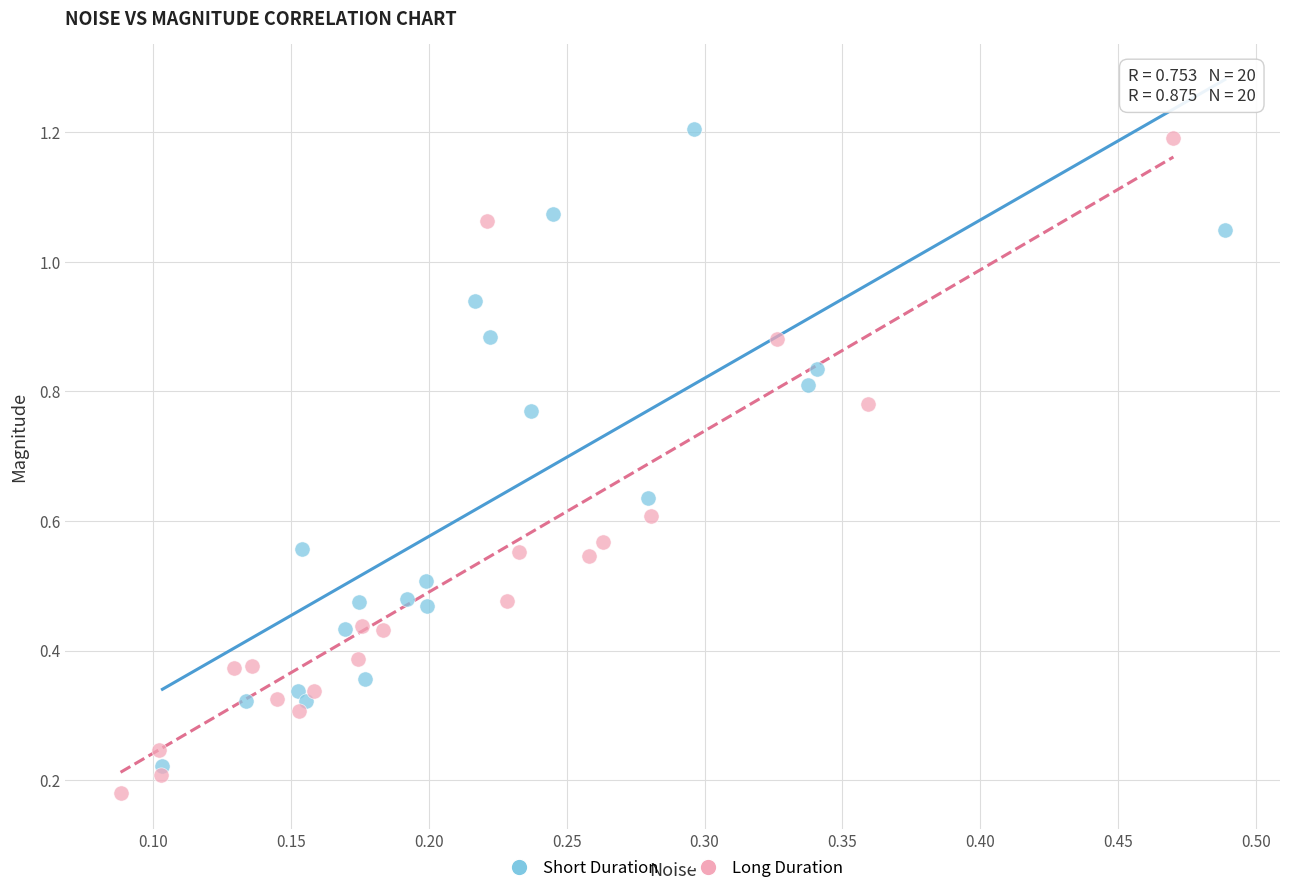

What are all the series names shown in the legend?

Short Duration, Long Duration